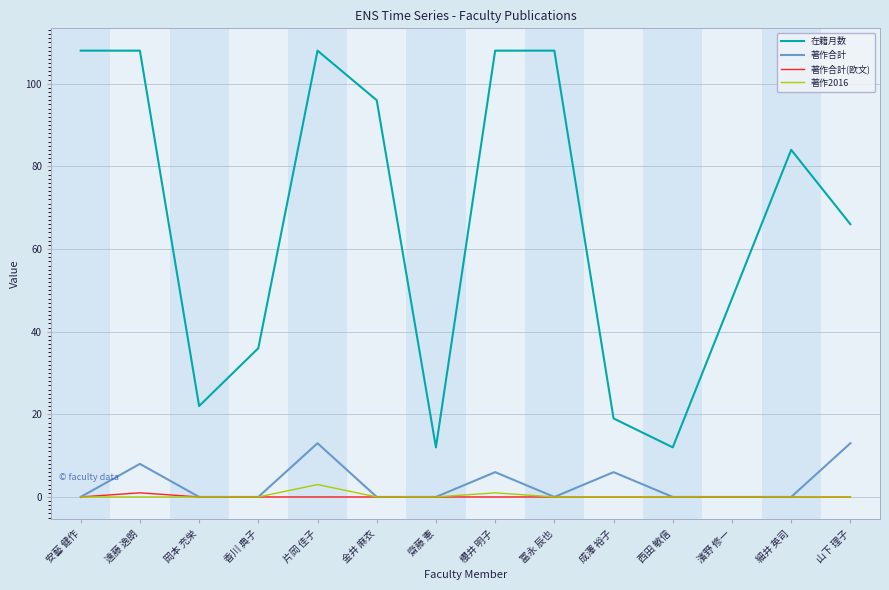

What position from the left is 櫻井 明子?

8